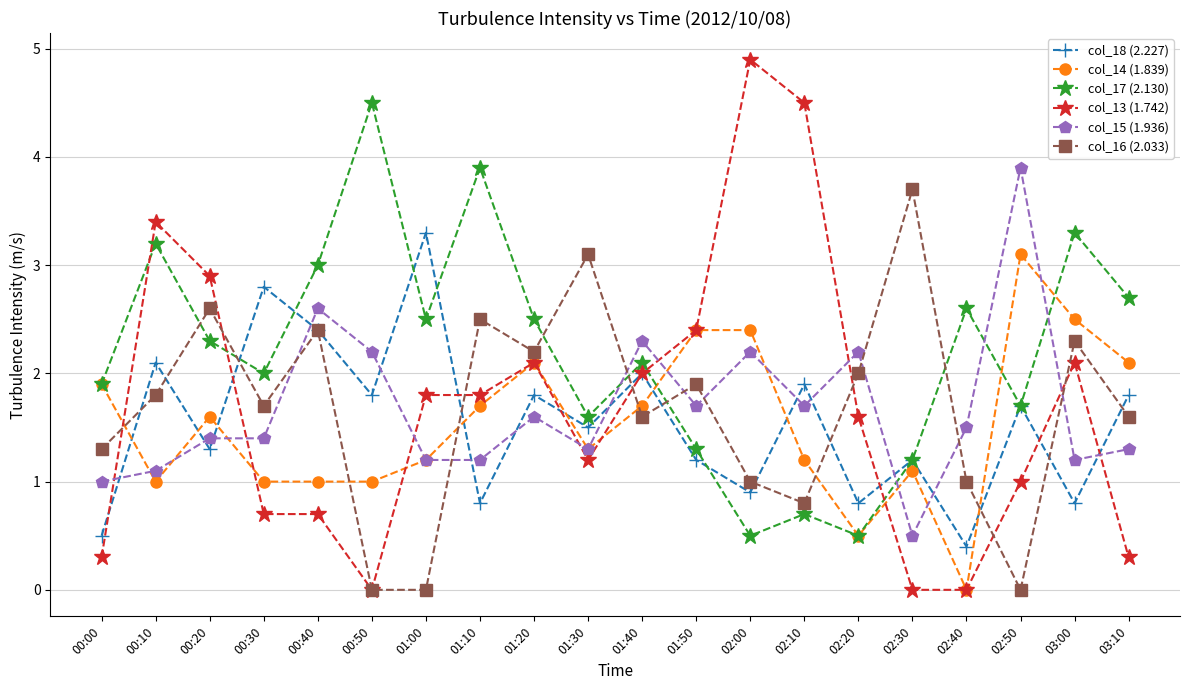

What value does the col_16 (2.033) series have at 01:50?

1.9